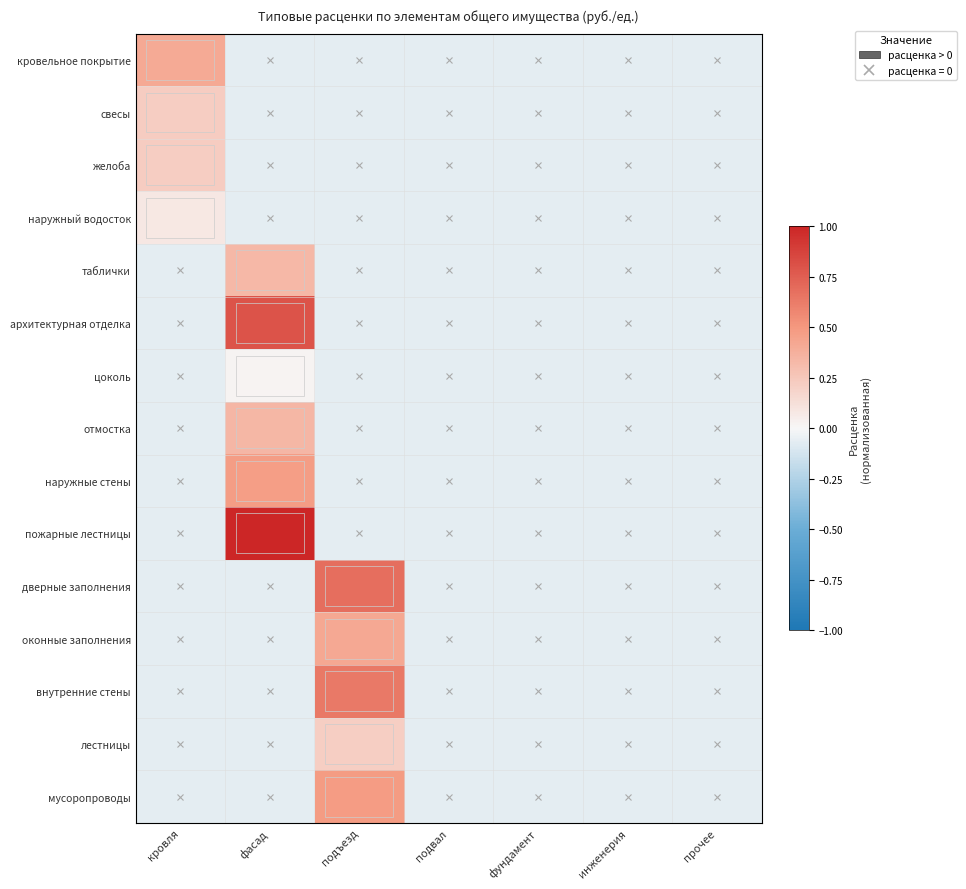

Reading left to right, extract all data points from this chart.

кровельное покрытие: кровля=0.4	фасад=-0.1	подъезд=-0.1	подвал=-0.1	фундамент=-0.1	инженерия=-0.1	прочее=-0.1
свесы: кровля=0.2	фасад=-0.1	подъезд=-0.1	подвал=-0.1	фундамент=-0.1	инженерия=-0.1	прочее=-0.1
желоба: кровля=0.2	фасад=-0.1	подъезд=-0.1	подвал=-0.1	фундамент=-0.1	инженерия=-0.1	прочее=-0.1
наружный водосток: кровля=0.1	фасад=-0.1	подъезд=-0.1	подвал=-0.1	фундамент=-0.1	инженерия=-0.1	прочее=-0.1
таблички: кровля=-0.1	фасад=0.3	подъезд=-0.1	подвал=-0.1	фундамент=-0.1	инженерия=-0.1	прочее=-0.1
архитектурная отделка: кровля=-0.1	фасад=0.8	подъезд=-0.1	подвал=-0.1	фундамент=-0.1	инженерия=-0.1	прочее=-0.1
цоколь: кровля=-0.1	фасад=0.0	подъезд=-0.1	подвал=-0.1	фундамент=-0.1	инженерия=-0.1	прочее=-0.1
отмостка: кровля=-0.1	фасад=0.3	подъезд=-0.1	подвал=-0.1	фундамент=-0.1	инженерия=-0.1	прочее=-0.1
наружные стены: кровля=-0.1	фасад=0.5	подъезд=-0.1	подвал=-0.1	фундамент=-0.1	инженерия=-0.1	прочее=-0.1
пожарные лестницы: кровля=-0.1	фасад=1.0	подъезд=-0.1	подвал=-0.1	фундамент=-0.1	инженерия=-0.1	прочее=-0.1
дверные заполнения: кровля=-0.1	фасад=-0.1	подъезд=0.7	подвал=-0.1	фундамент=-0.1	инженерия=-0.1	прочее=-0.1
оконные заполнения: кровля=-0.1	фасад=-0.1	подъезд=0.4	подвал=-0.1	фундамент=-0.1	инженерия=-0.1	прочее=-0.1
внутренние стены: кровля=-0.1	фасад=-0.1	подъезд=0.6	подвал=-0.1	фундамент=-0.1	инженерия=-0.1	прочее=-0.1
лестницы: кровля=-0.1	фасад=-0.1	подъезд=0.2	подвал=-0.1	фундамент=-0.1	инженерия=-0.1	прочее=-0.1
мусоропроводы: кровля=-0.1	фасад=-0.1	подъезд=0.5	подвал=-0.1	фундамент=-0.1	инженерия=-0.1	прочее=-0.1